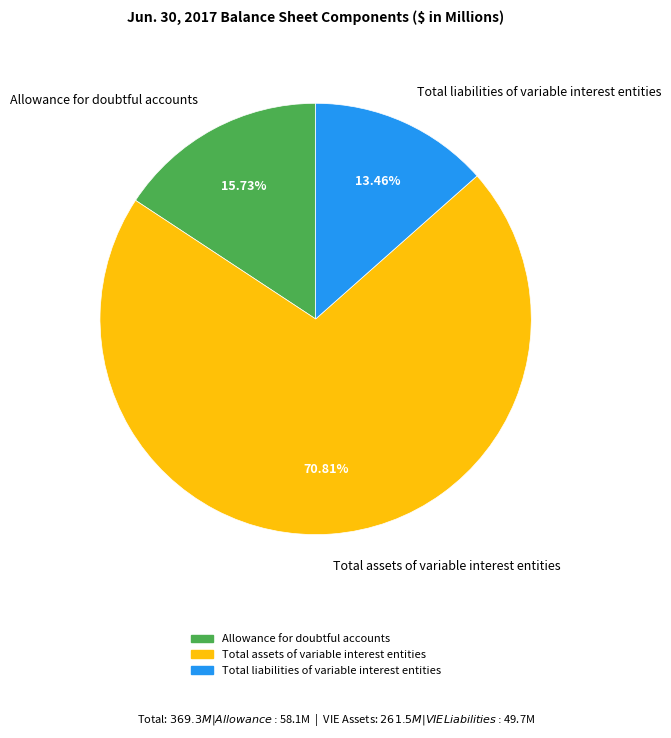

The Allowance for doubtful accounts slice represents 10% of the pie. True or false?

False